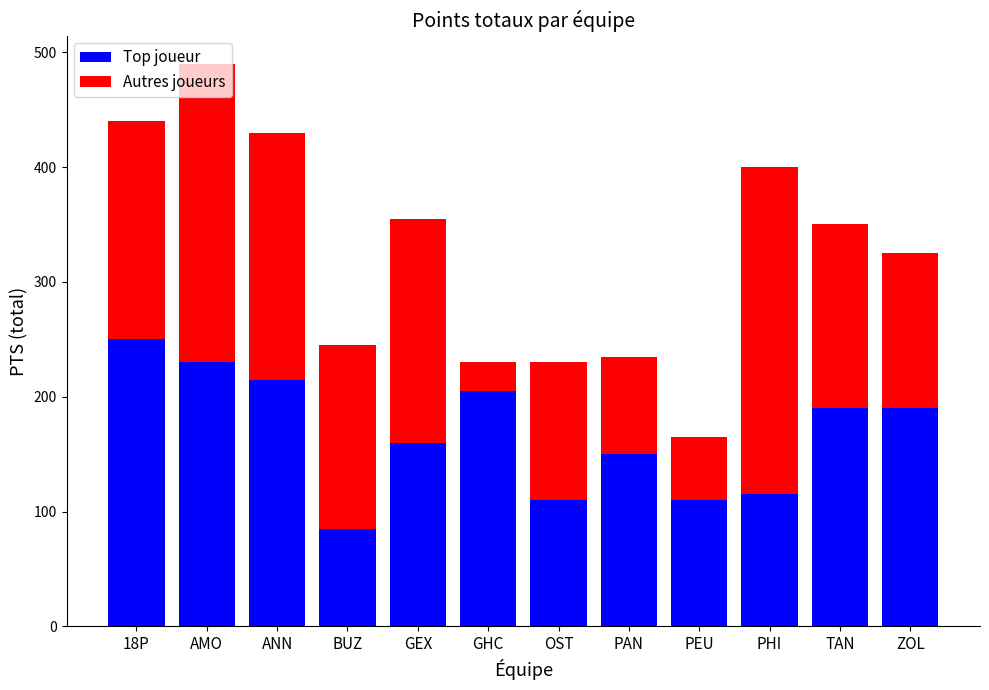

Is it true that Top joueur equals 215 at ANN?

True